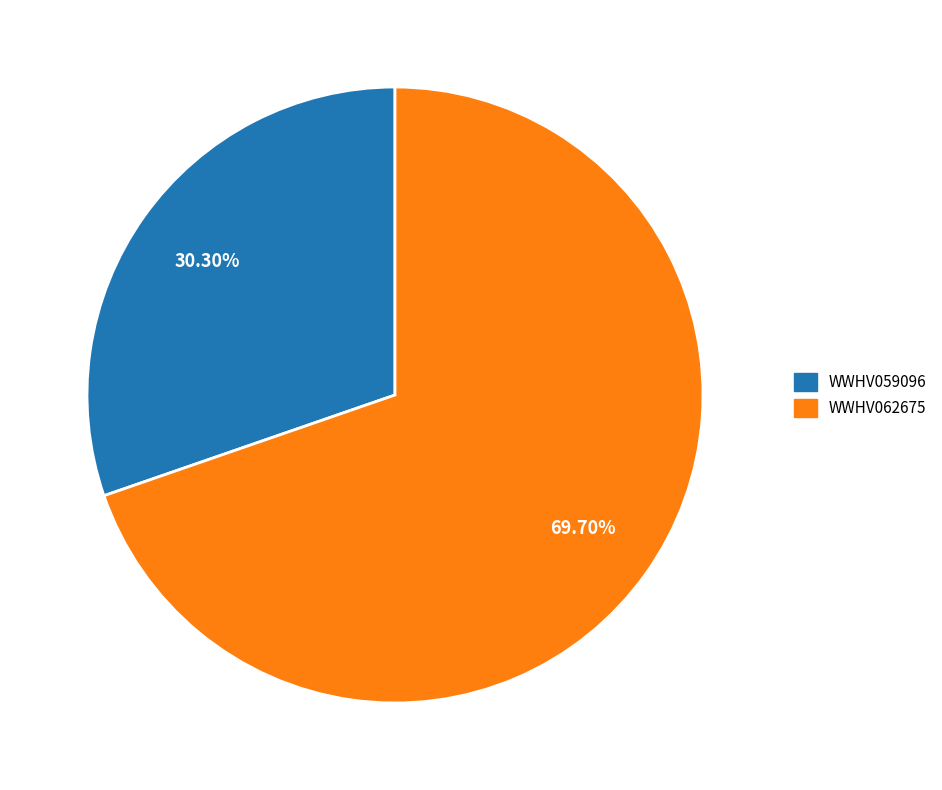

Combined, do WWHV062675 and WWHV059096 account for over 50%?

Yes